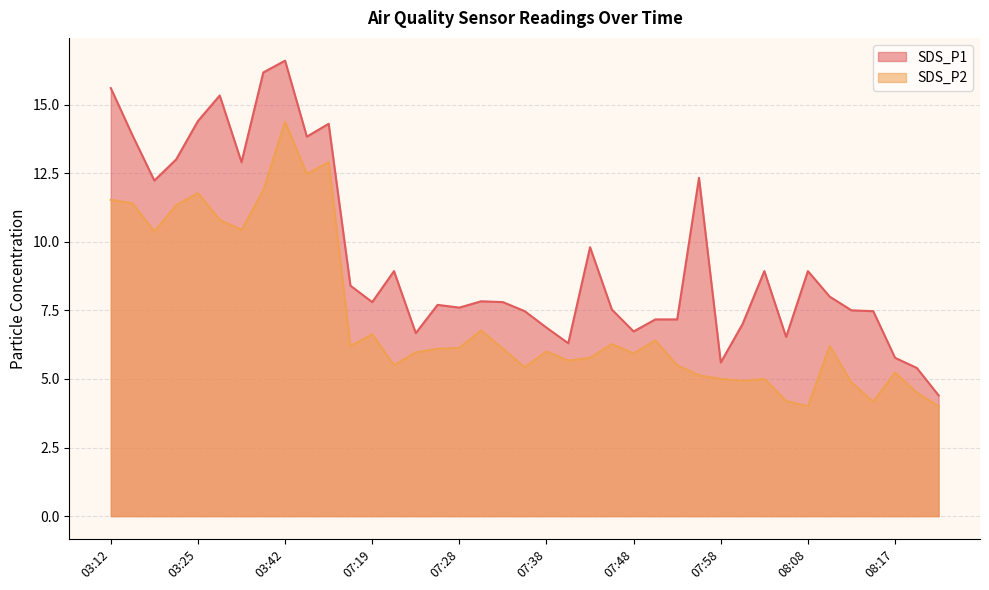

Is the value of SDS_P1 at 07:36 greater than the value of SDS_P2 at 03:17?

No